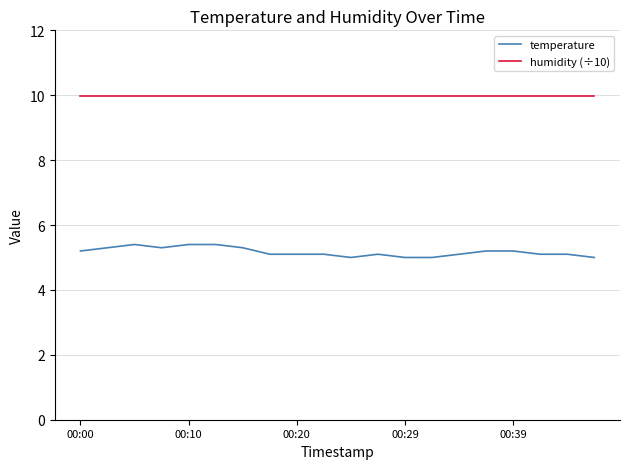

Which series has the largest range (max minus min)?

temperature